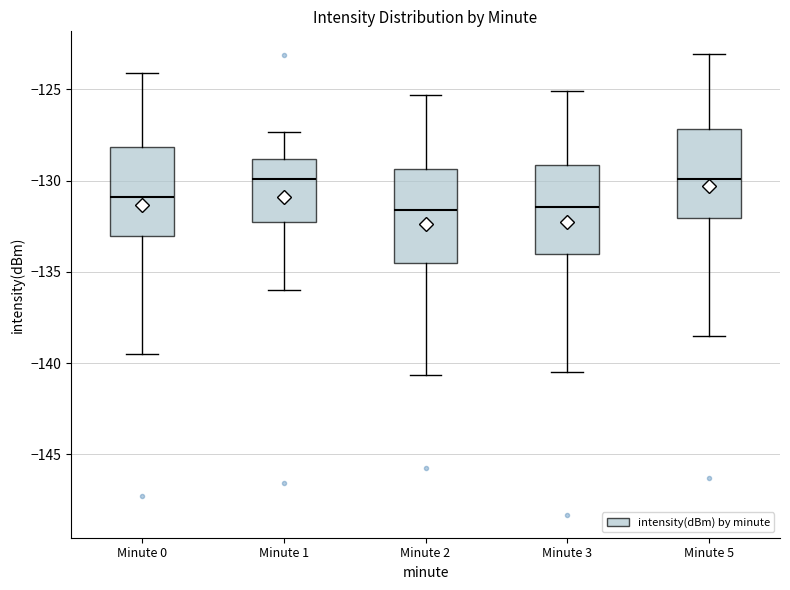

Reading left to right, read every box against the y-axis: the position of its median line, the range the box covers, and the ends of its whiskers. The values are not printed on the chart, so give them approximately, as read against the axis.

Minute 0: median -131.0, box -133.0 to -128.0, whiskers -139.5 to -124.0
Minute 1: median -130.0, box -132.5 to -129.0, whiskers -136.0 to -127.5
Minute 2: median -131.5, box -134.5 to -129.5, whiskers -140.5 to -125.5
Minute 3: median -131.5, box -134.0 to -129.0, whiskers -140.5 to -125.0
Minute 5: median -130.0, box -132.0 to -127.0, whiskers -138.5 to -123.0